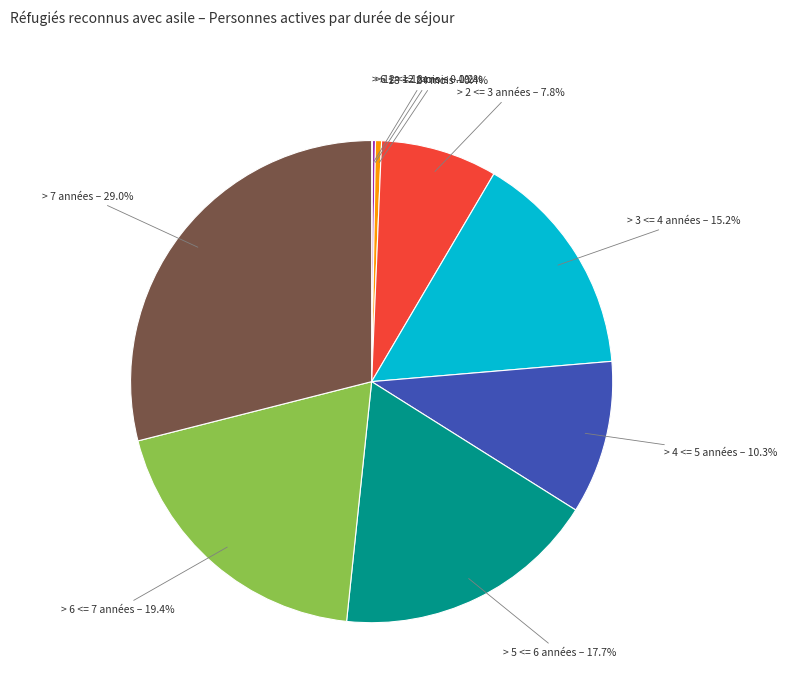

Between > 7 années and > 4 <= 5 années, which is larger?

> 7 années